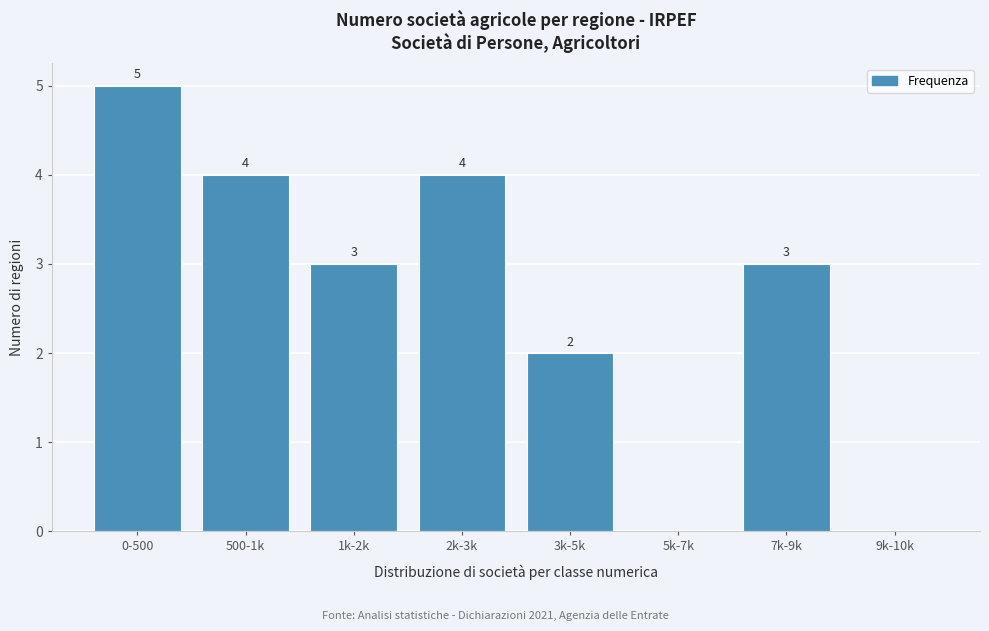

Reading right to left, extract all data points from this chart.

9k-10k=0	7k-9k=3	5k-7k=0	3k-5k=2	2k-3k=4	1k-2k=3	500-1k=4	0-500=5